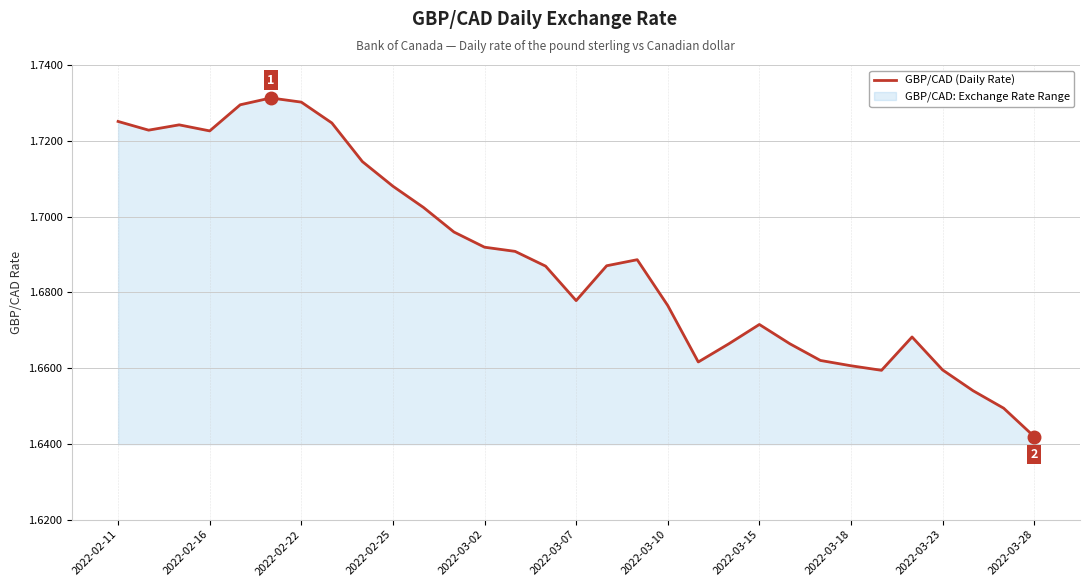

Which label corresponds to the smallest value in the chart?

2022-03-28